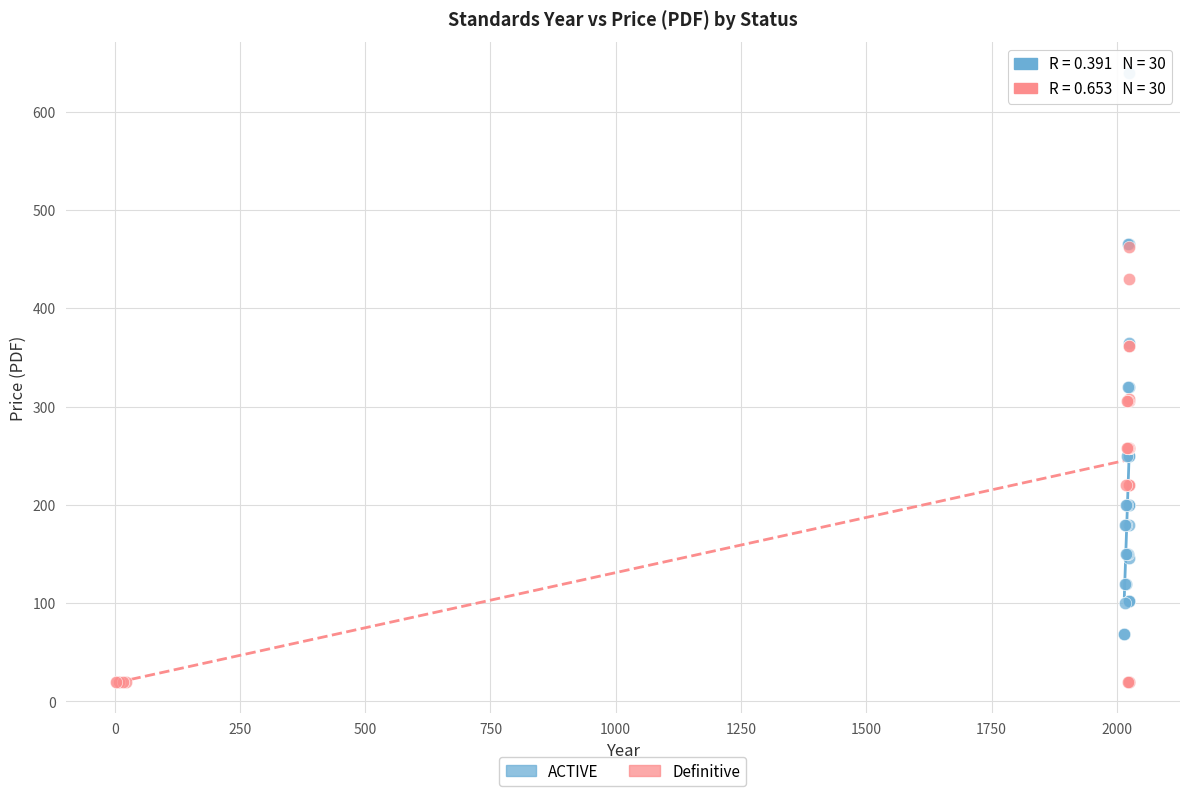

Which series contains the highest Y value?

ACTIVE